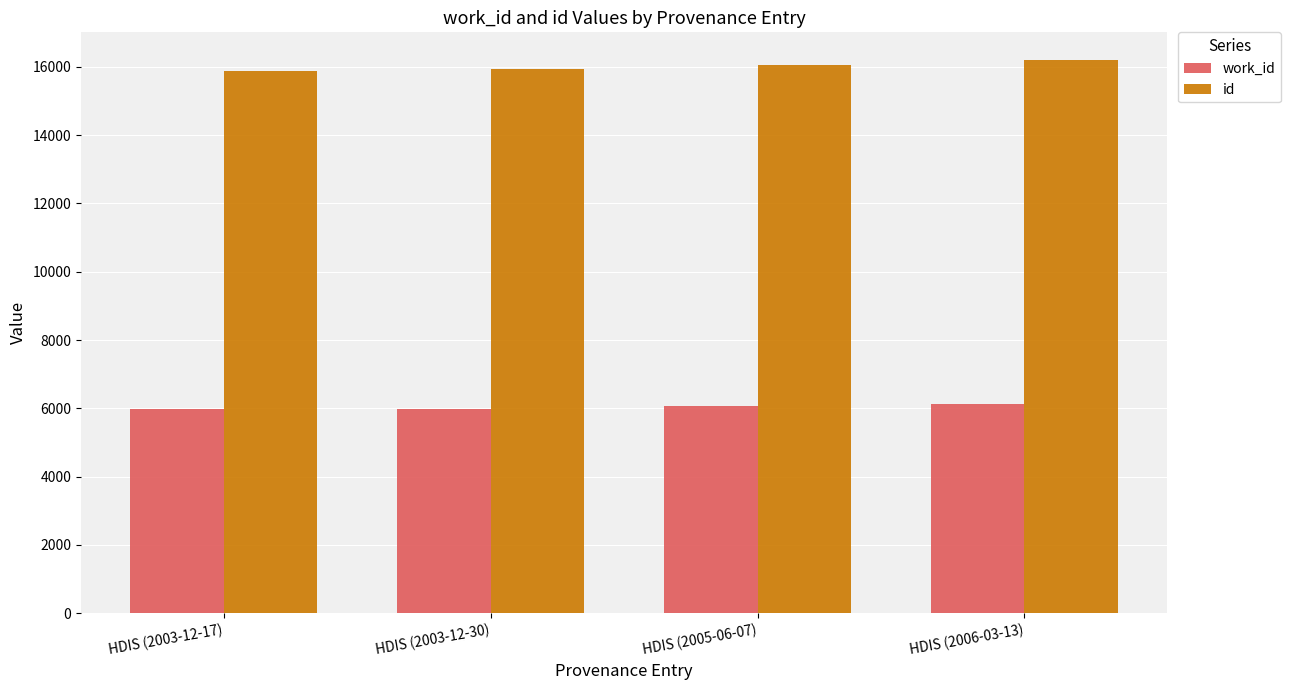

How many data points in id are less than 16062?

2